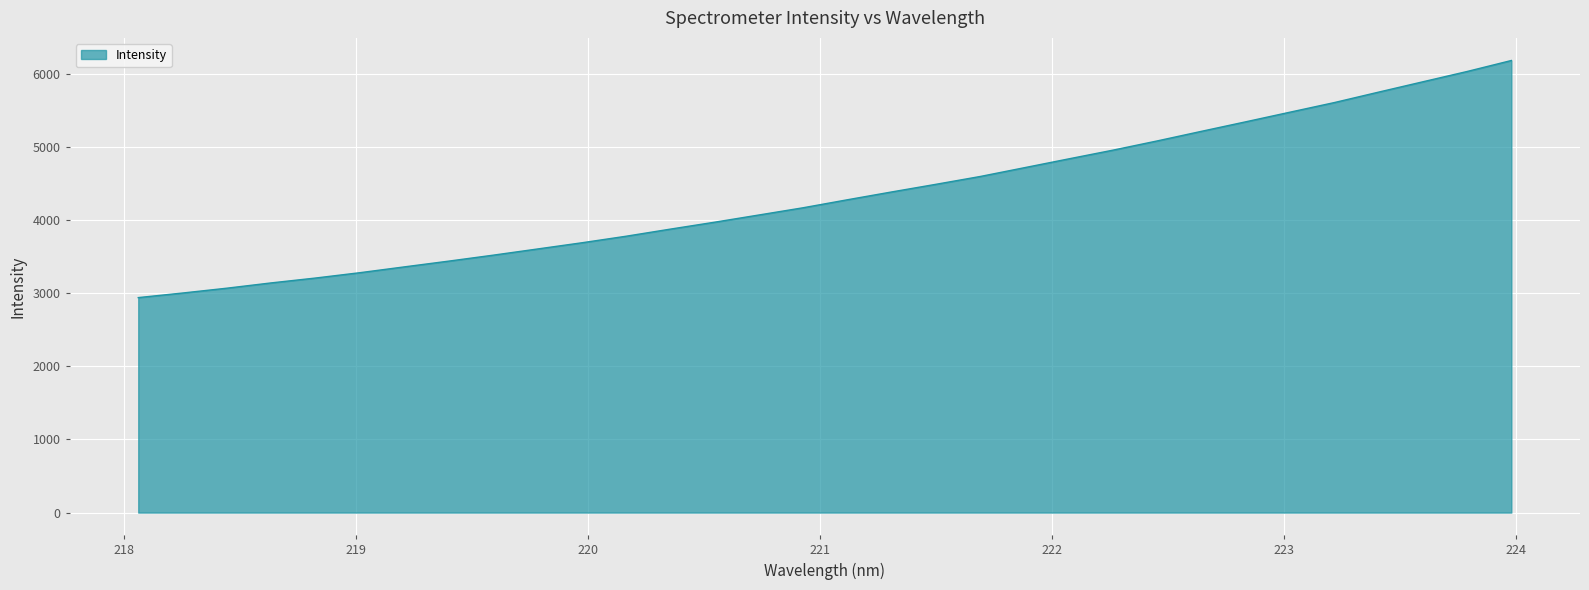

What is the sum of all values?

138999.0